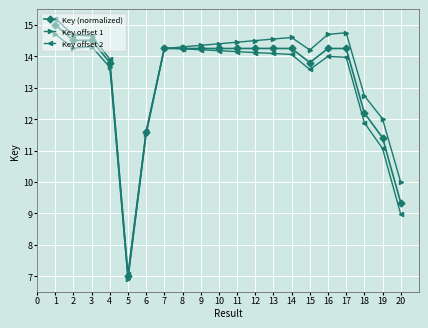

True or false: Key (normalized) has a value of 14.2 at 8.

True